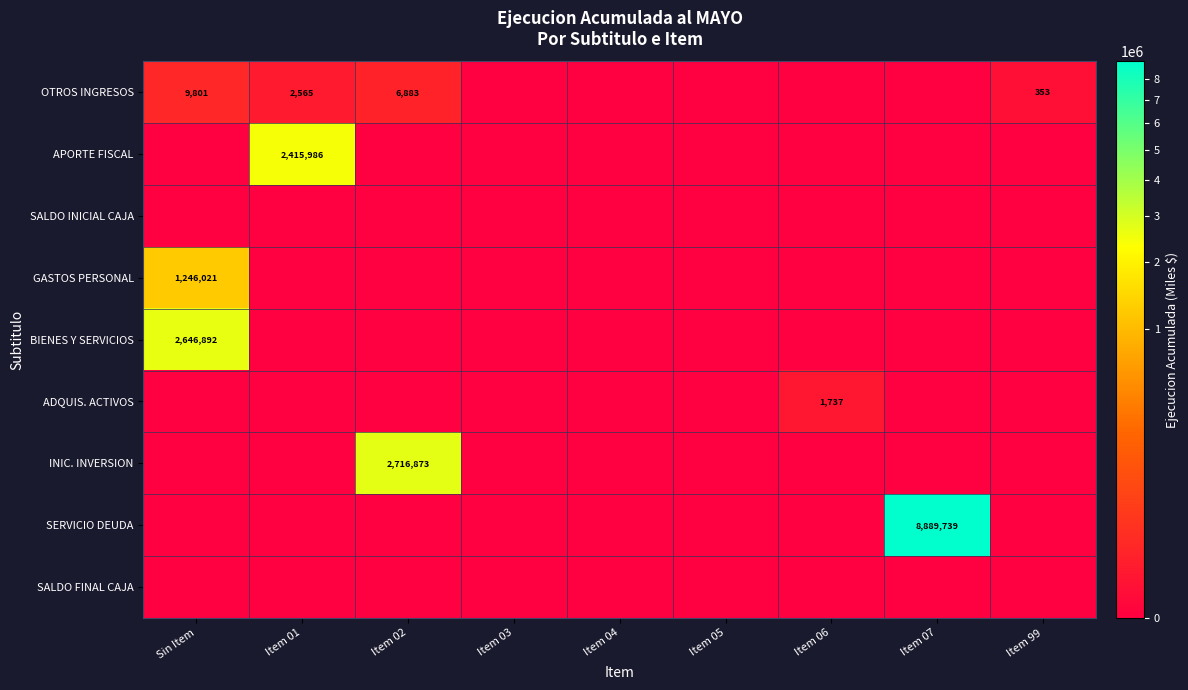

What is the difference between the highest and lowest values at Sin Item?

2646892